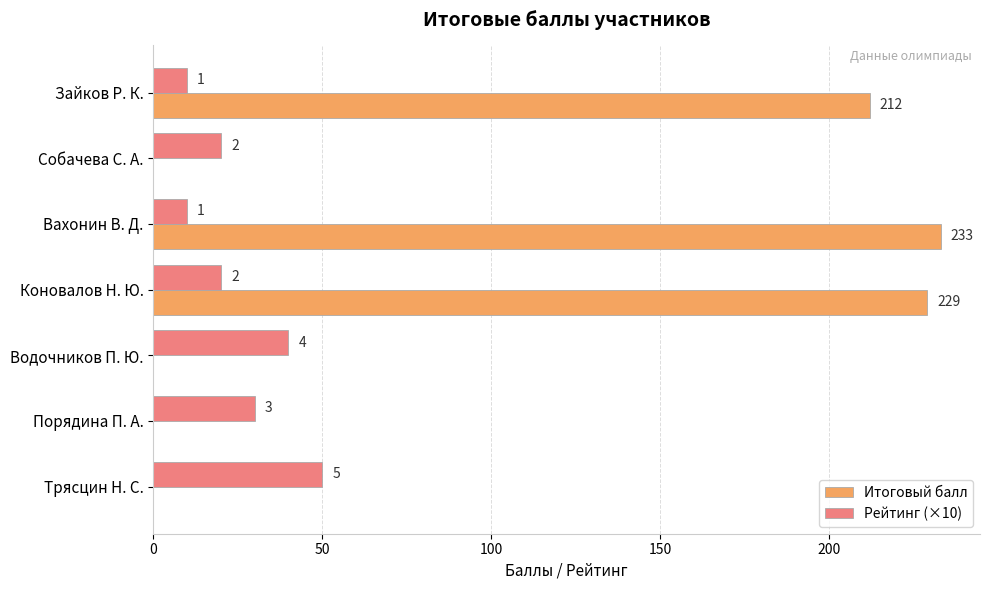

What are all the series names shown in the legend?

Итоговый балл, Рейтинг (×10)